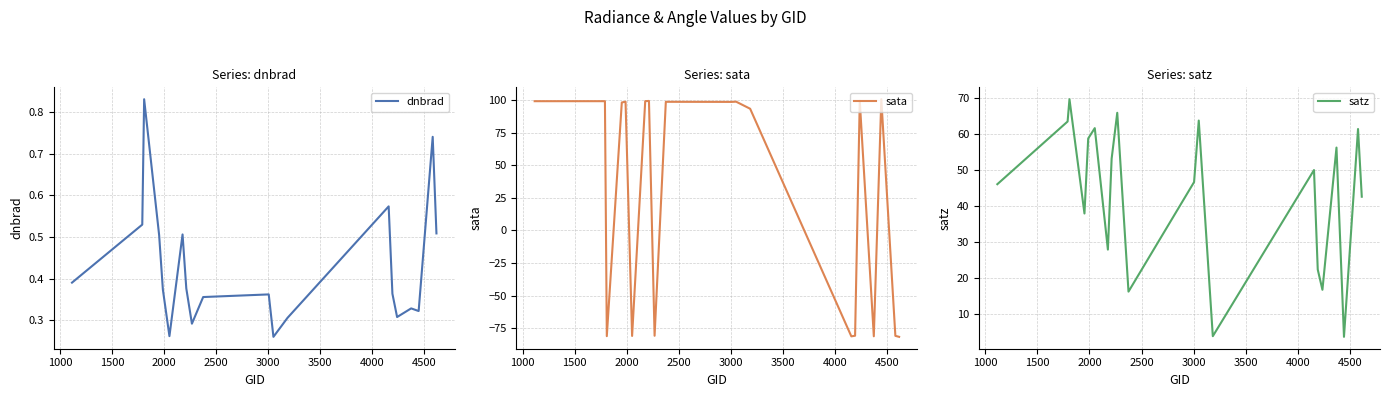

What is the highest value of the sata series?

100.6